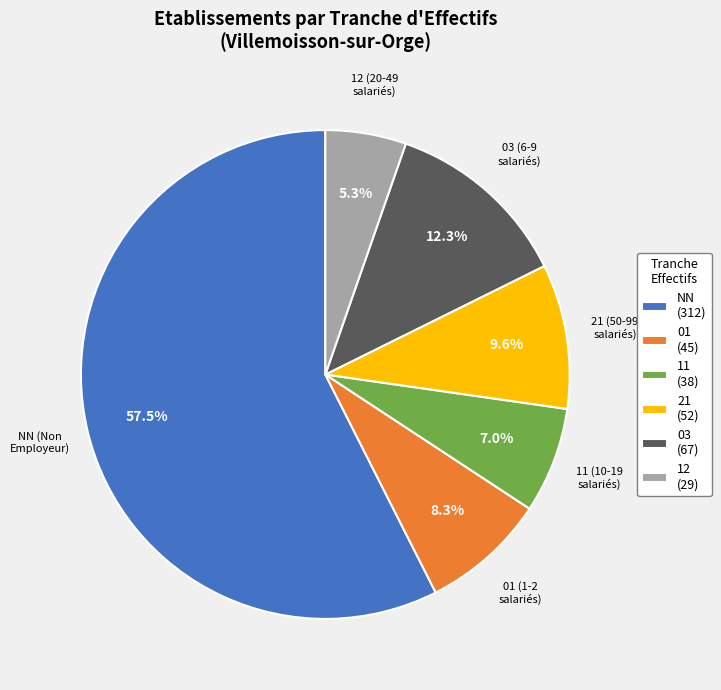

Which has a higher value, 12 (29) or 01 (45)?

01 (45)